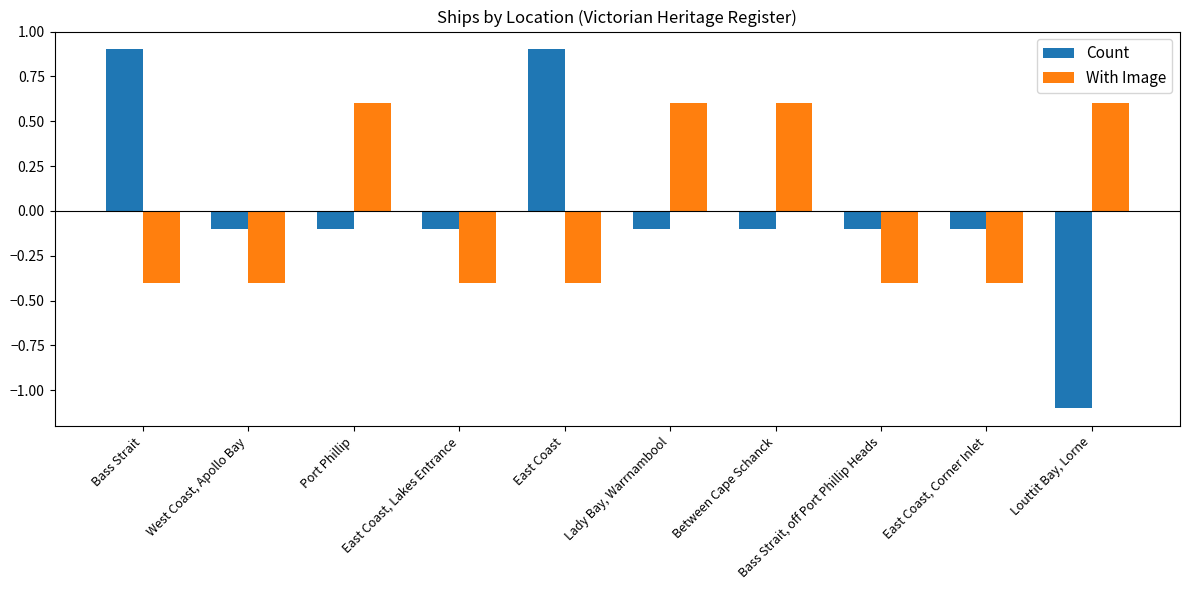

What is the maximum value shown in the chart?

0.9